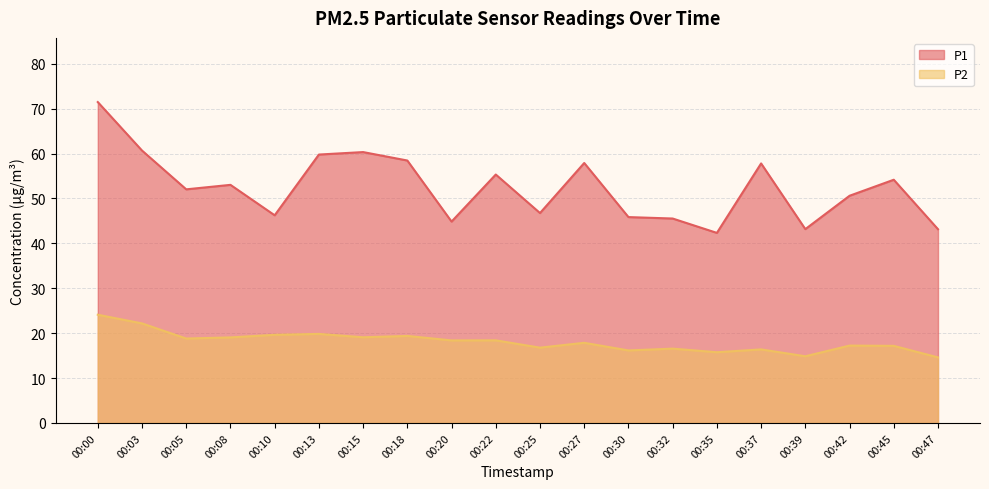

True or false: P2 and P1 cross at least once.

False